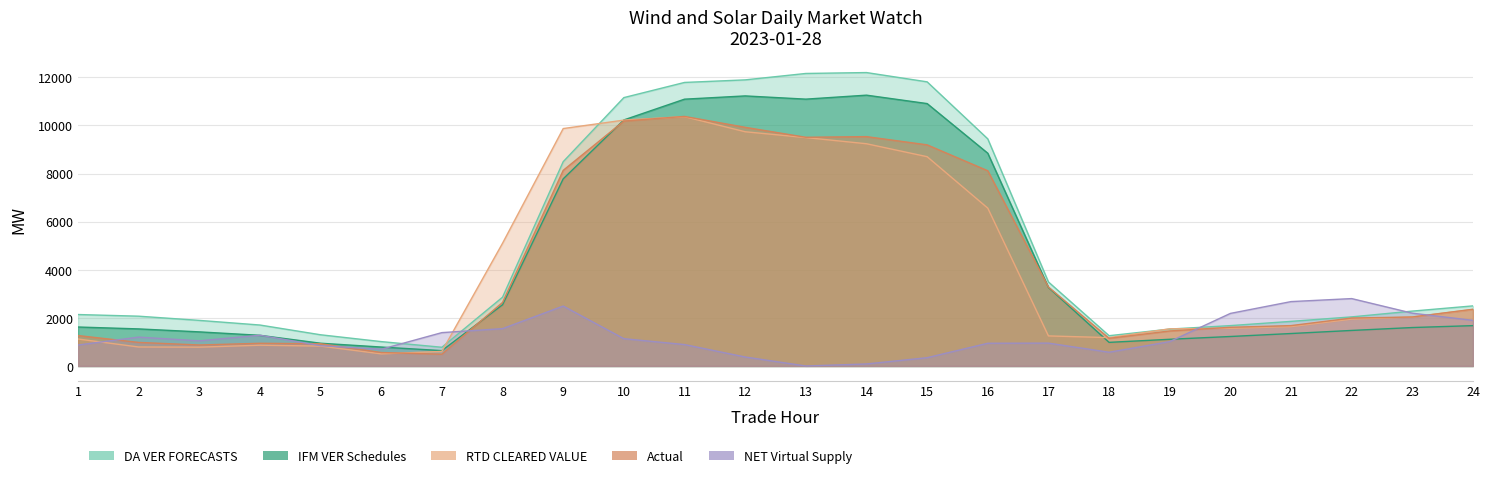

Rank the categories by NET Virtual Supply value from highest to lowest.

22, 21, 9, 23, 20, 24, 8, 7, 4, 2, 10, 3, 19, 17, 16, 11, 1, 5, 6, 18, 12, 15, 14, 13